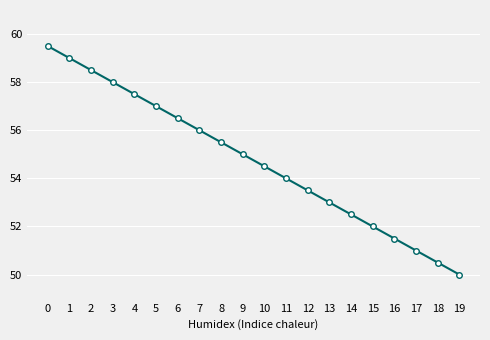

What is the sum of the values at 10 and 7?

110.5